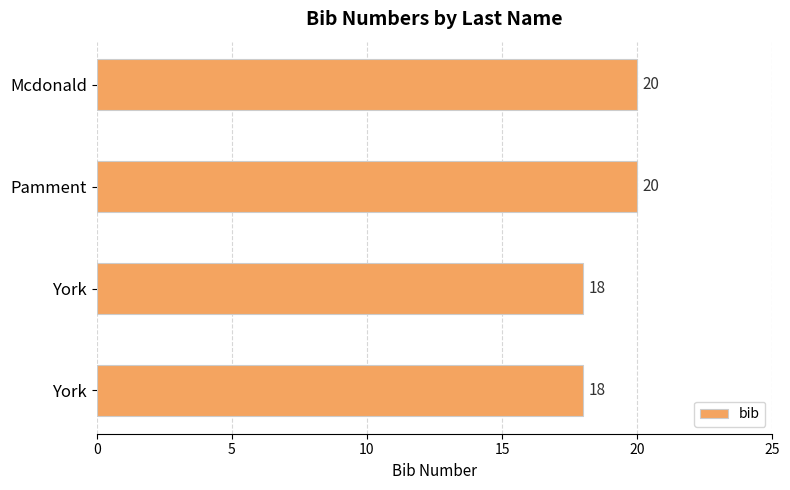

What is the smallest value displayed?

18